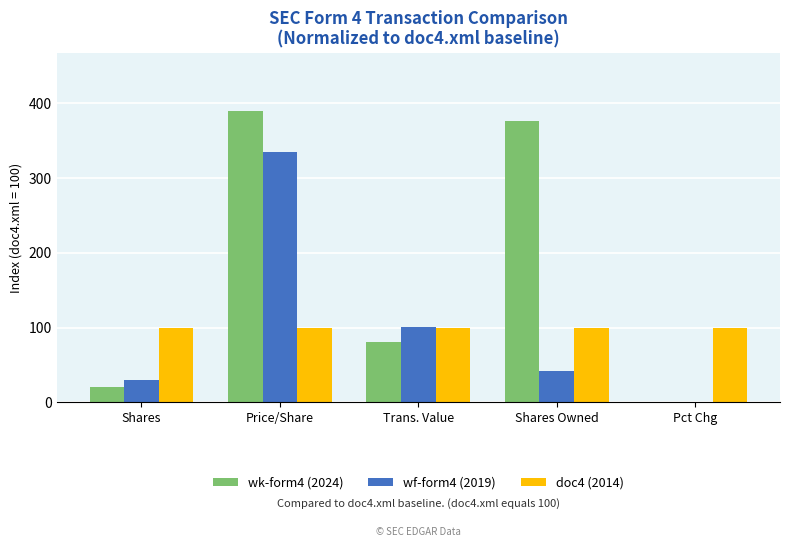

At which category is the sum across all series the highest?

Price/Share